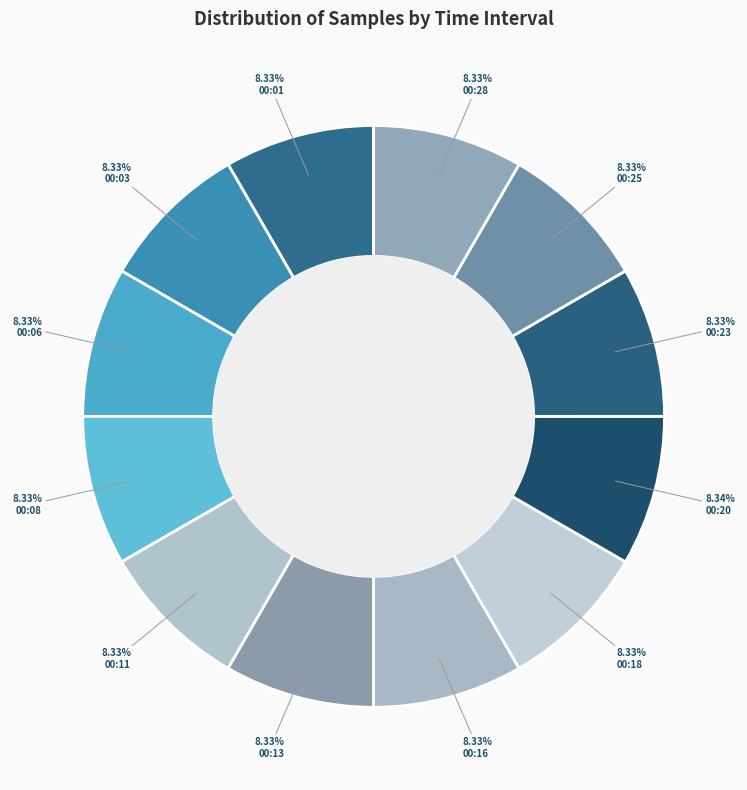

To the nearest percent, what percentage of the pie is 00:03?

8%